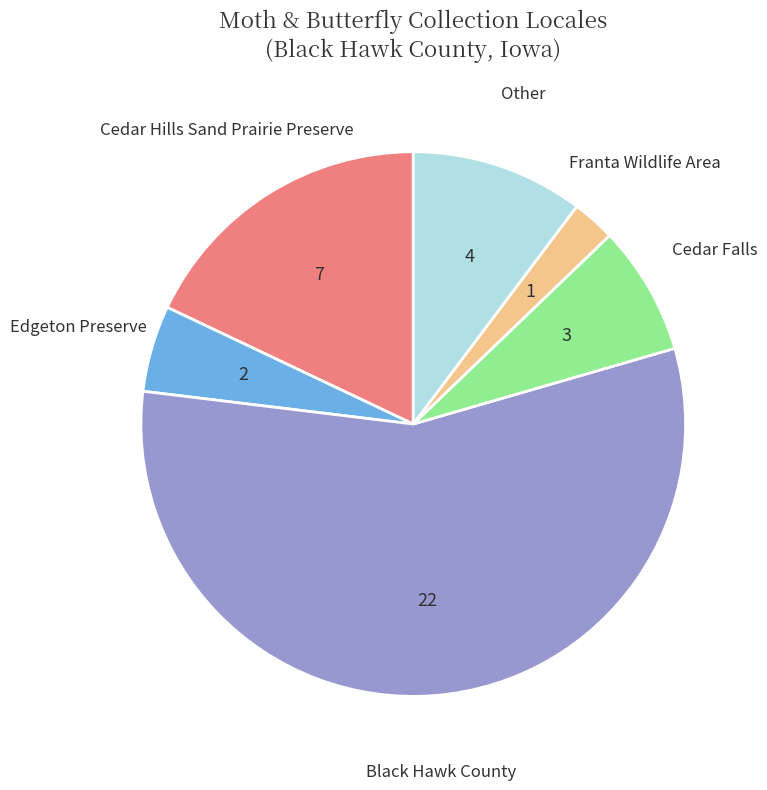

How many segments does this pie chart have?

6